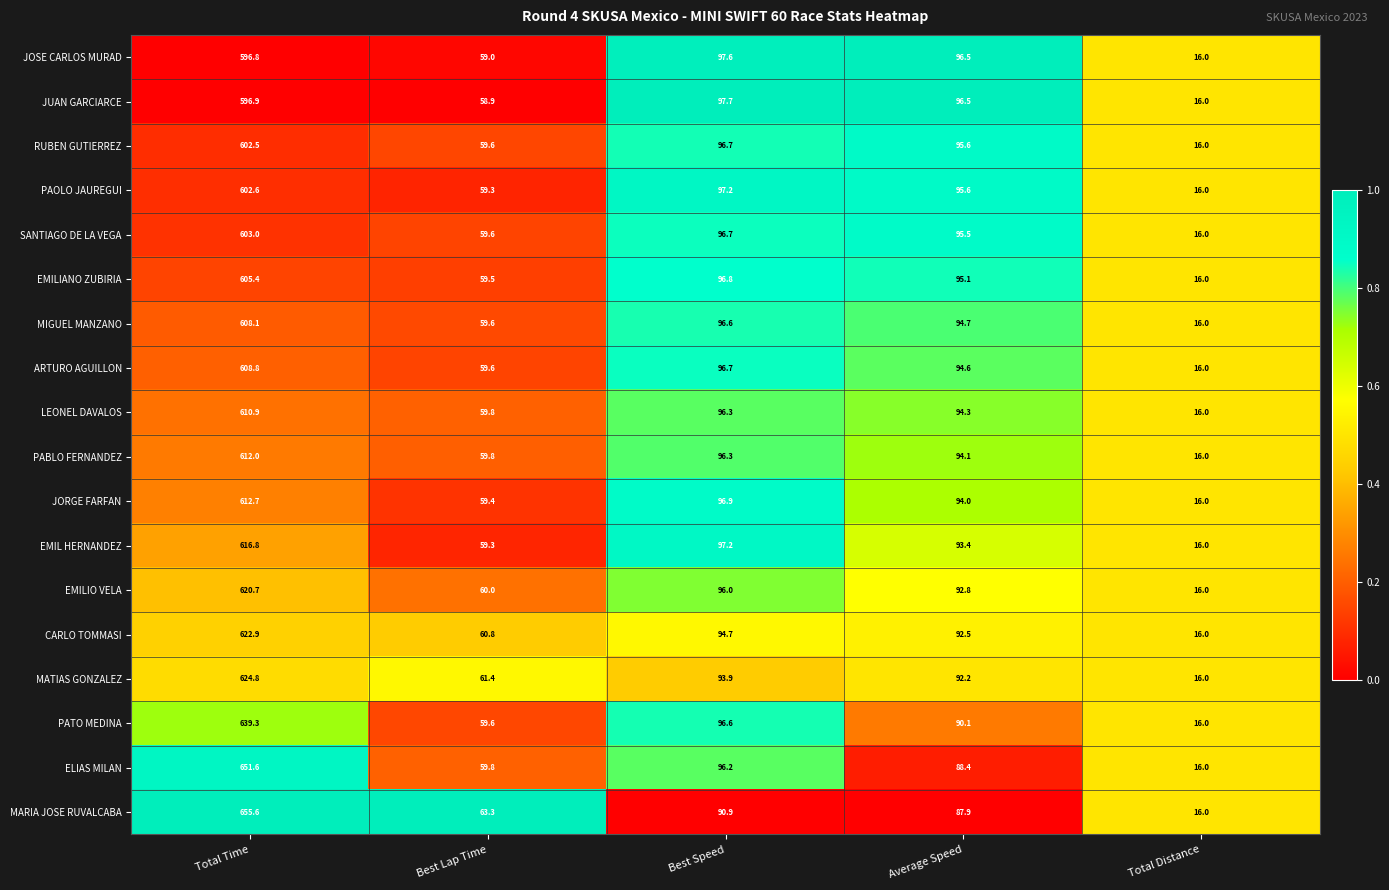

Rank the series by their maximum value, from highest to lowest.

MARIA JOSE RUVALCABA, ELIAS MILAN, PATO MEDINA, MATIAS GONZALEZ, CARLO TOMMASI, EMILIO VELA, EMIL HERNANDEZ, JORGE FARFAN, PABLO FERNANDEZ, LEONEL DAVALOS, ARTURO AGUILLON, MIGUEL MANZANO, EMILIANO ZUBIRIA, SANTIAGO DE LA VEGA, PAOLO JAUREGUI, RUBEN GUTIERREZ, JUAN GARCIARCE, JOSE CARLOS MURAD